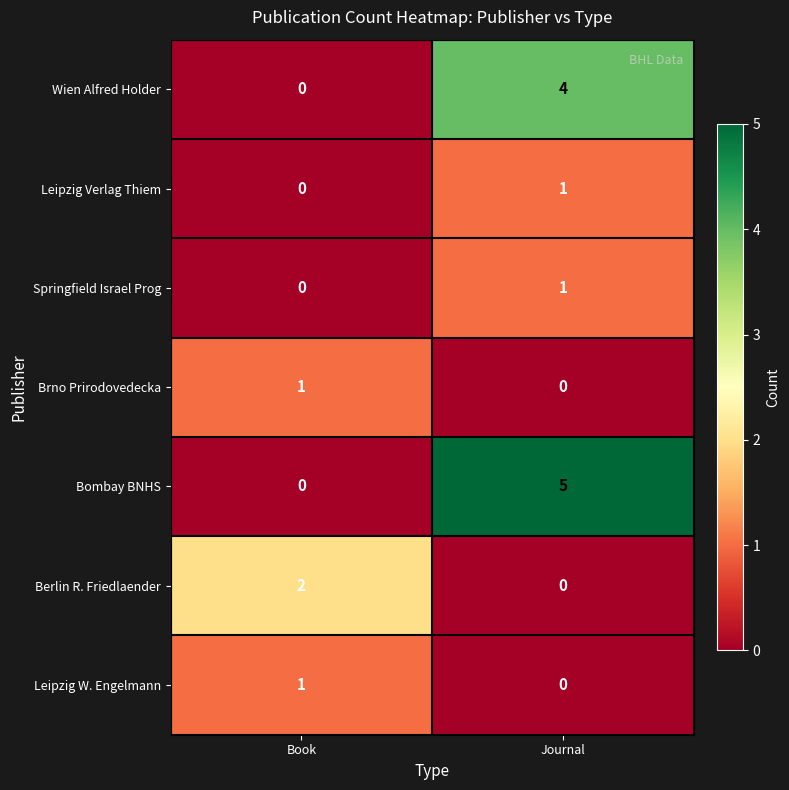

How many values in Leipzig W. Engelmann are above zero?

1